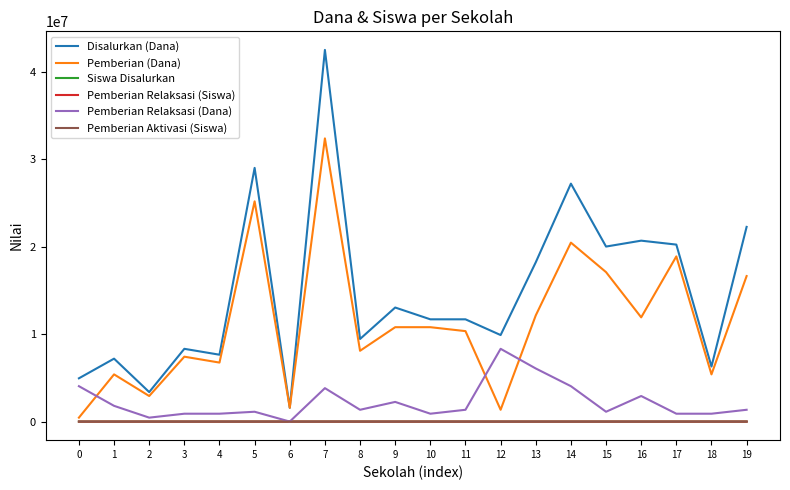

Which series has the widest spread of values?

Disalurkan (Dana)